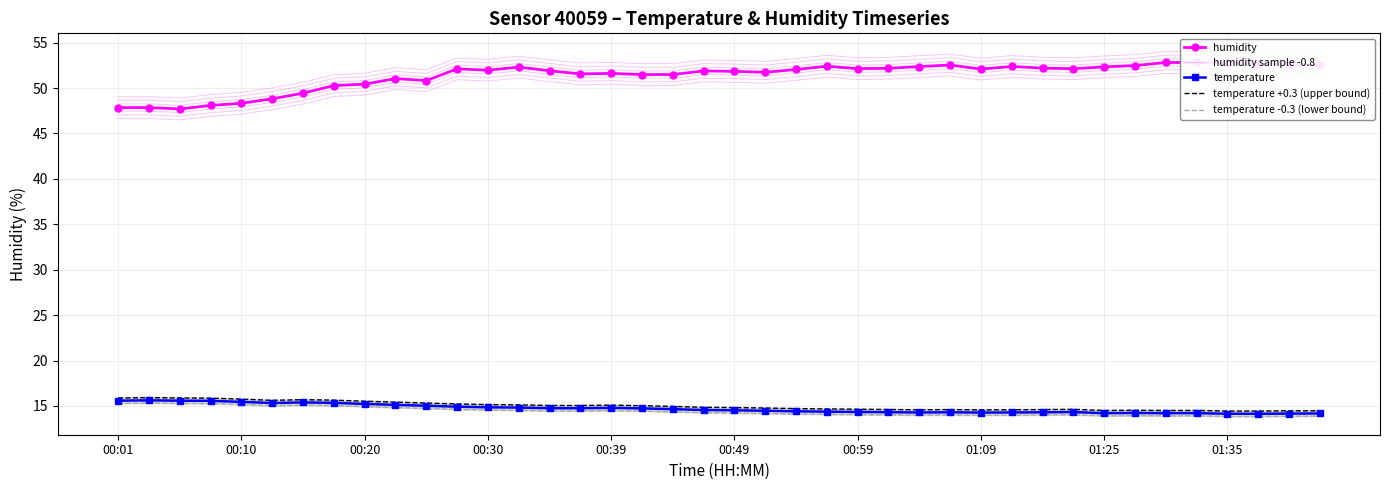

True or false: temperature +0.3 (upper bound) and humidity sample -0.8 cross at least once.

False